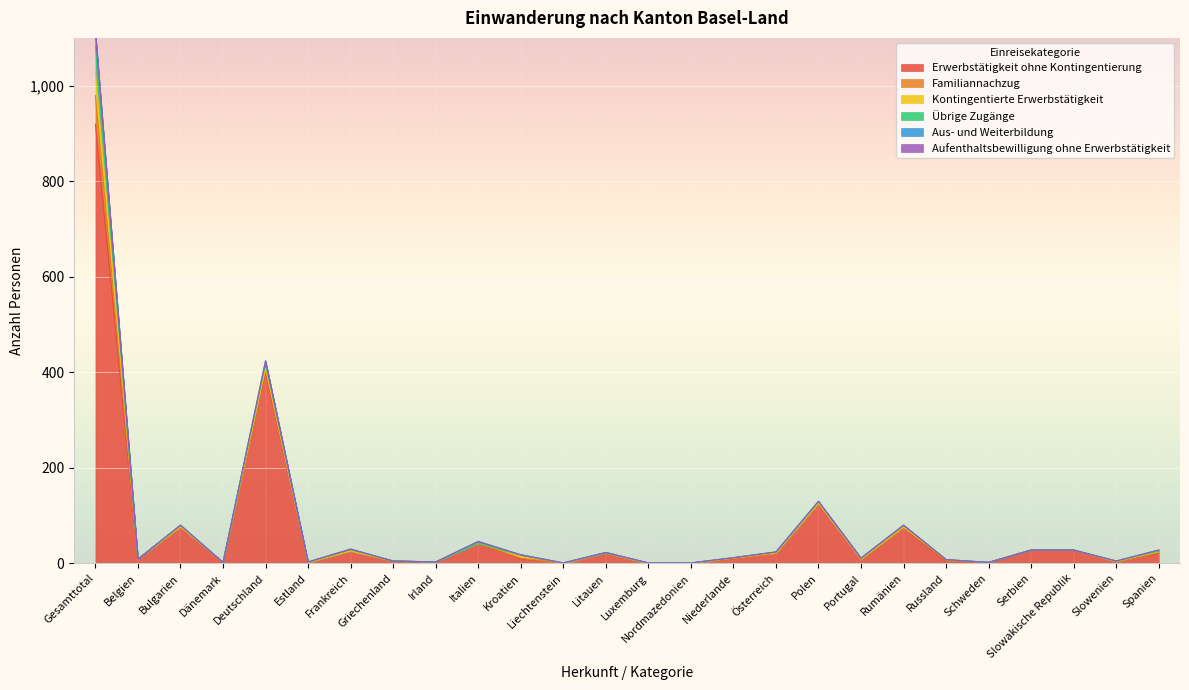

Reading left to right, list all the values displayed in this chart.

Erwerbstätigkeit ohne Kontingentierung: Gesamttotal=919	Belgien=9	Bulgarien=77	Dänemark=2	Deutschland=399	Estland=2	Frankreich=26	Griechenland=5	Irland=3	Italien=42	Kroatien=9	Liechtenstein=0	Litauen=22	Luxemburg=0	Nordmazedonien=0	Niederlande=9	Österreich=22	Polen=126	Portugal=9	Rumänien=75	Russland=3	Schweden=2	Serbien=28	Slowakische Republik=28	Slowenien=4	Spanien=21
Familiannachzug: Gesamttotal=60	Belgien=0	Bulgarien=0	Dänemark=0	Deutschland=9	Estland=0	Frankreich=0	Griechenland=0	Irland=0	Italien=0	Kroatien=2	Liechtenstein=0	Litauen=0	Luxemburg=0	Nordmazedonien=0	Niederlande=2	Österreich=0	Polen=0	Portugal=0	Rumänien=1	Russland=3	Schweden=0	Serbien=0	Slowakische Republik=0	Slowenien=0	Spanien=3
Kontingentierte Erwerbstätigkeit: Gesamttotal=49	Belgien=0	Bulgarien=0	Dänemark=0	Deutschland=0	Estland=0	Frankreich=0	Griechenland=0	Irland=0	Italien=0	Kroatien=7	Liechtenstein=0	Litauen=0	Luxemburg=0	Nordmazedonien=0	Niederlande=0	Österreich=0	Polen=0	Portugal=0	Rumänien=0	Russland=2	Schweden=0	Serbien=0	Slowakische Republik=0	Slowenien=0	Spanien=0
Übrige Zugänge: Gesamttotal=56	Belgien=0	Bulgarien=3	Dänemark=0	Deutschland=11	Estland=1	Frankreich=3	Griechenland=0	Irland=0	Italien=0	Kroatien=0	Liechtenstein=1	Litauen=0	Luxemburg=1	Nordmazedonien=1	Niederlande=1	Österreich=2	Polen=3	Portugal=2	Rumänien=4	Russland=0	Schweden=0	Serbien=0	Slowakische Republik=0	Slowenien=1	Spanien=2
Aus- und Weiterbildung: Gesamttotal=28	Belgien=0	Bulgarien=0	Dänemark=0	Deutschland=5	Estland=0	Frankreich=1	Griechenland=0	Irland=0	Italien=4	Kroatien=0	Liechtenstein=0	Litauen=1	Luxemburg=0	Nordmazedonien=0	Niederlande=0	Österreich=0	Polen=1	Portugal=0	Rumänien=0	Russland=0	Schweden=0	Serbien=0	Slowakische Republik=0	Slowenien=0	Spanien=2
Aufenthaltsbewilligung ohne Erwerbstätigkeit: Gesamttotal=0	Belgien=0	Bulgarien=0	Dänemark=0	Deutschland=0	Estland=0	Frankreich=0	Griechenland=0	Irland=0	Italien=0	Kroatien=0	Liechtenstein=0	Litauen=0	Luxemburg=0	Nordmazedonien=0	Niederlande=0	Österreich=0	Polen=0	Portugal=0	Rumänien=0	Russland=0	Schweden=0	Serbien=0	Slowakische Republik=0	Slowenien=0	Spanien=0